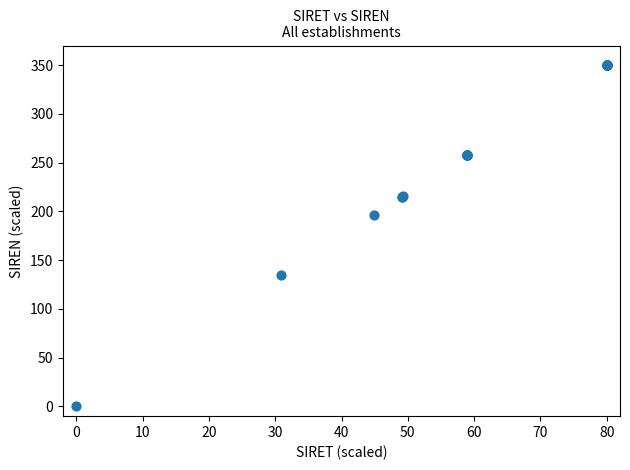

What Y value in the scatter plot is closest to 175?

196.4